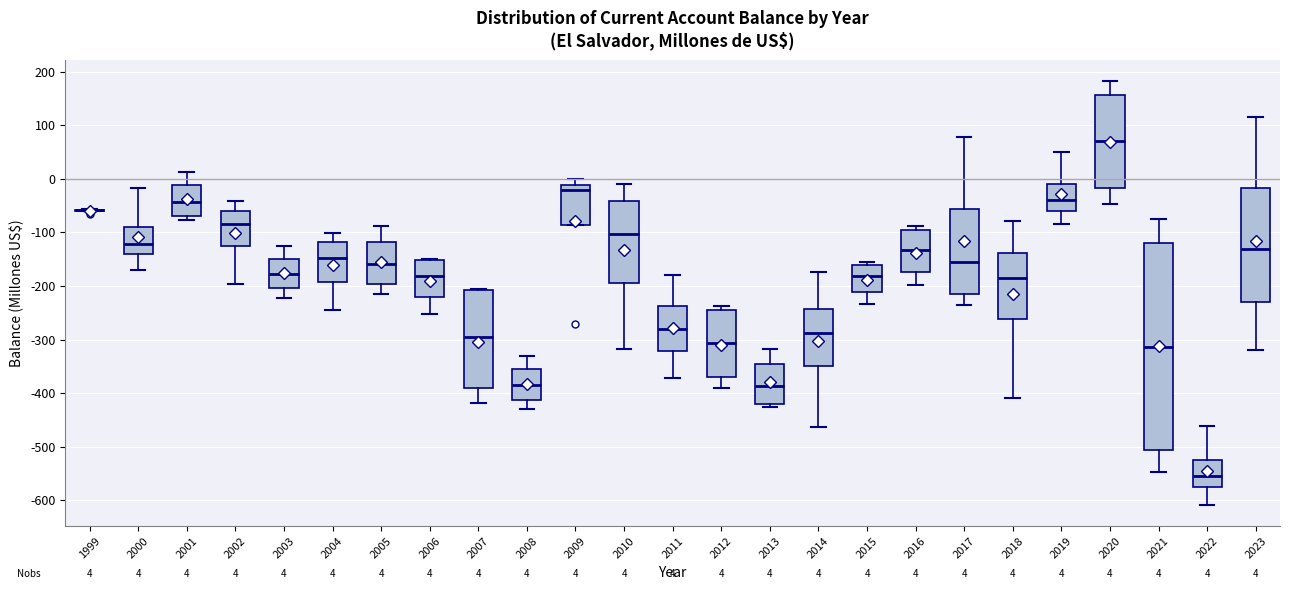

Which box is the tallest, from its lower edge to its upper edge?

2021